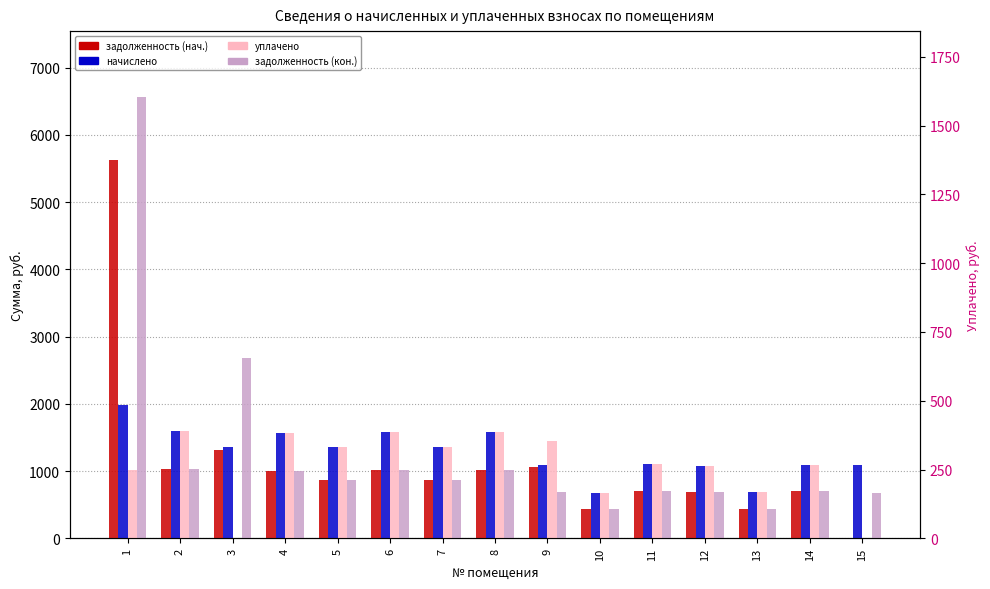

What is the sum of all уплачено values?

16149.6